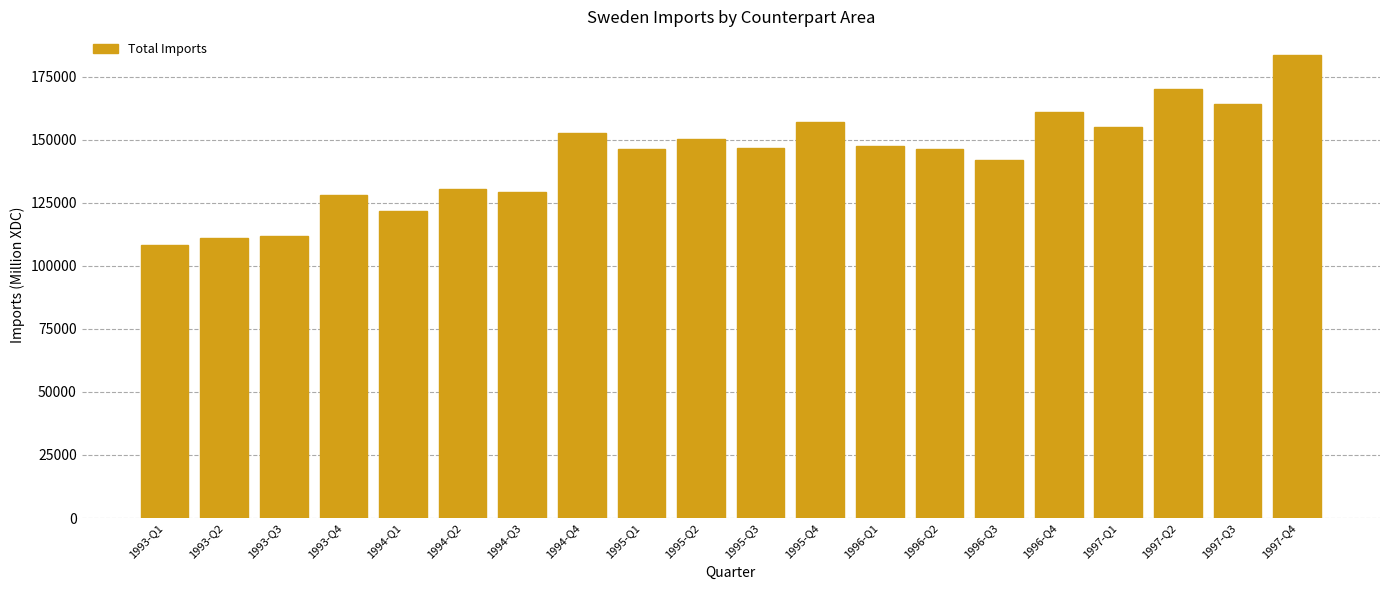

What is the label of the 13th bar from the left?

1996-Q1